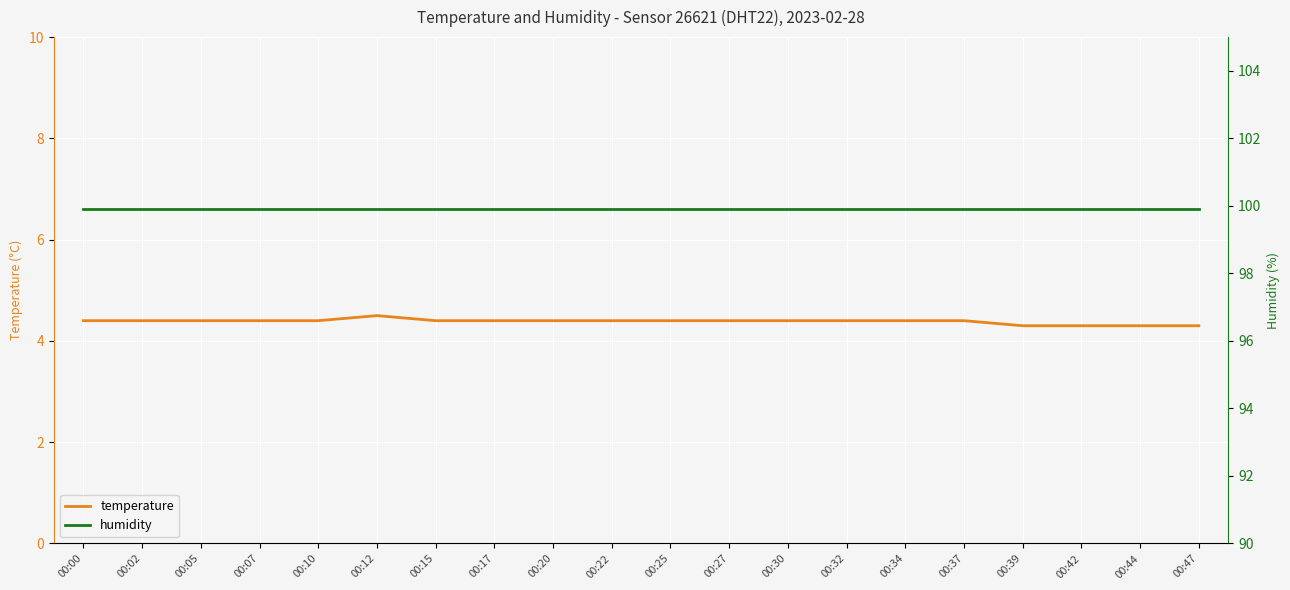

List the series in order of their peak value, lowest first.

temperature, humidity